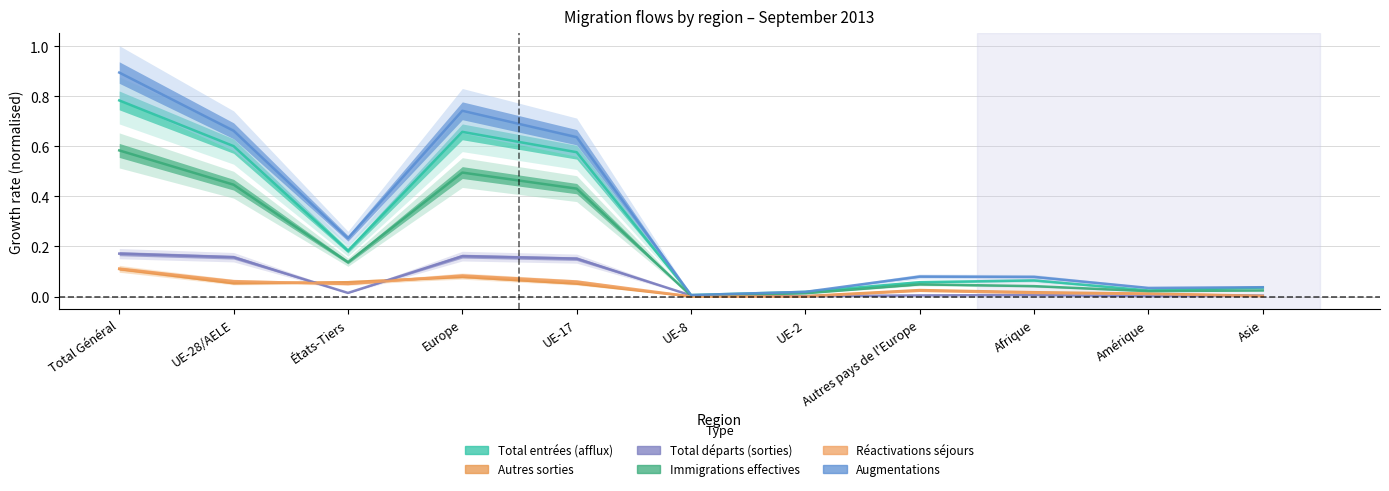

How many interior local peaks does the Autres sorties series have?

2